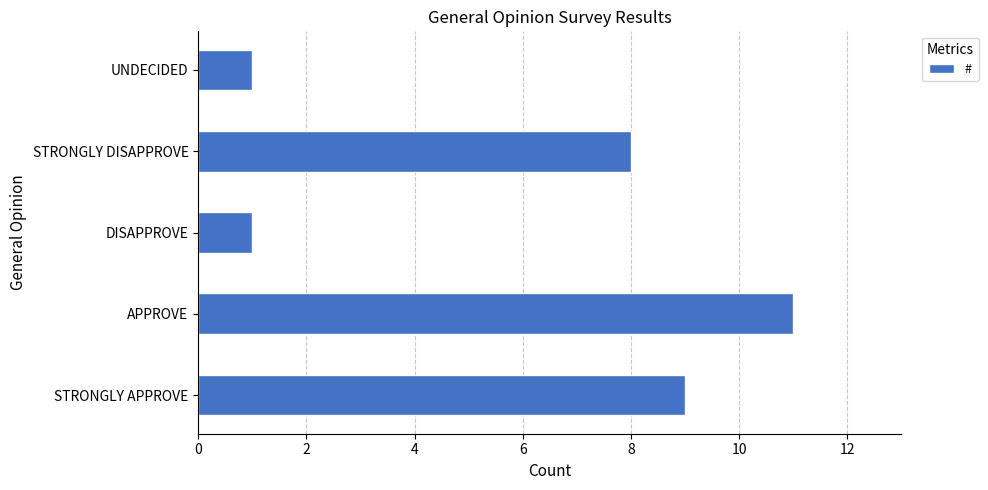

Between STRONGLY DISAPPROVE and APPROVE, which is larger?

APPROVE